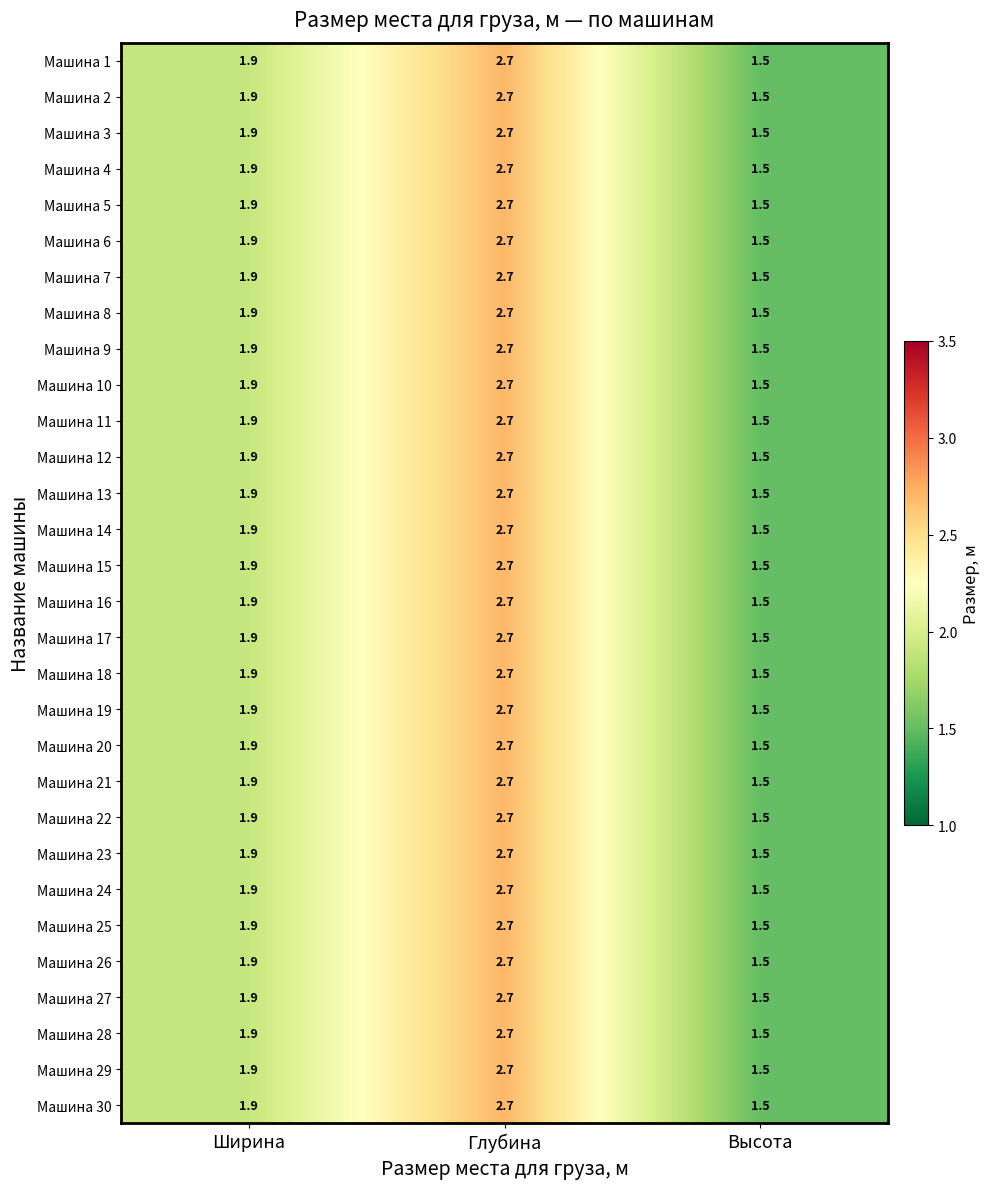

Read the Машина 10 value at Высота.

1.5